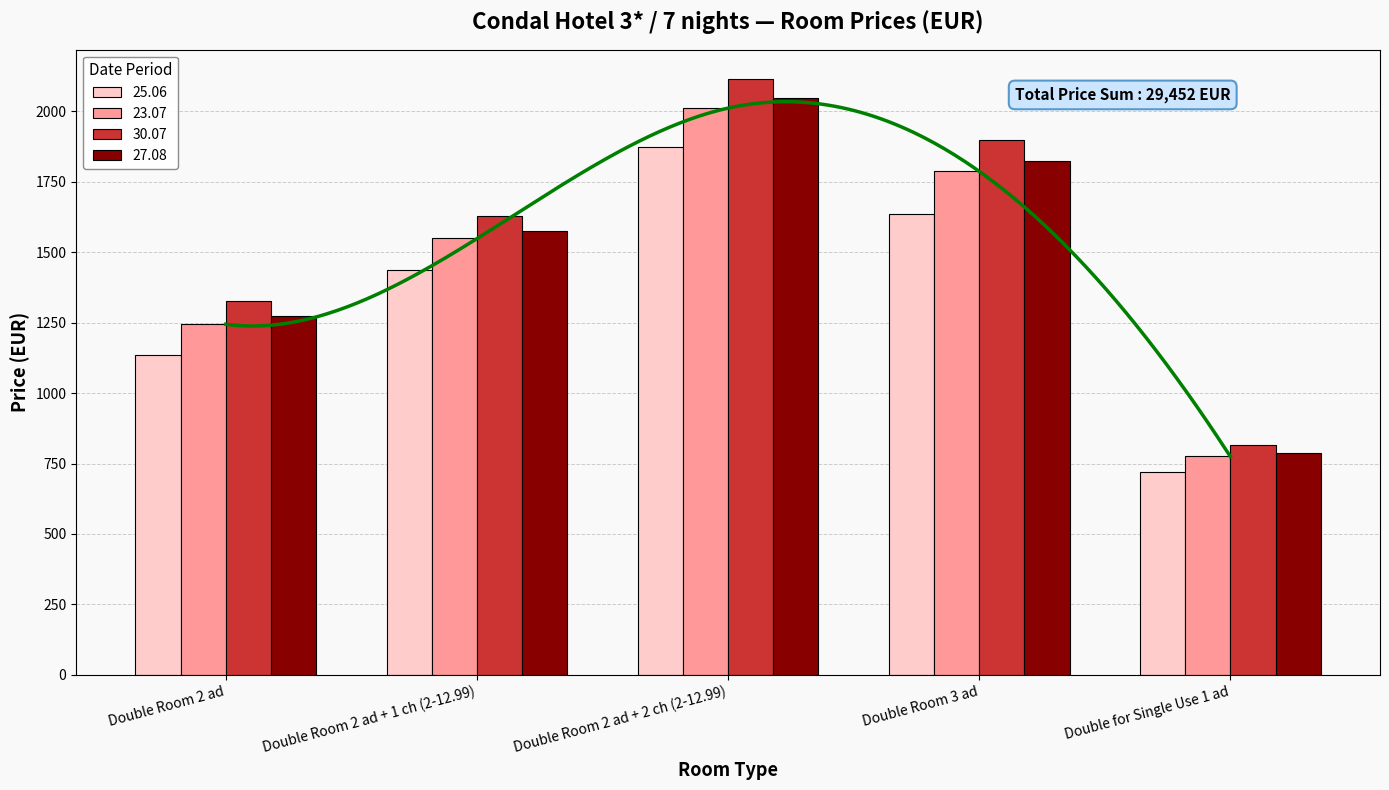

How many bars are there in each group?

4